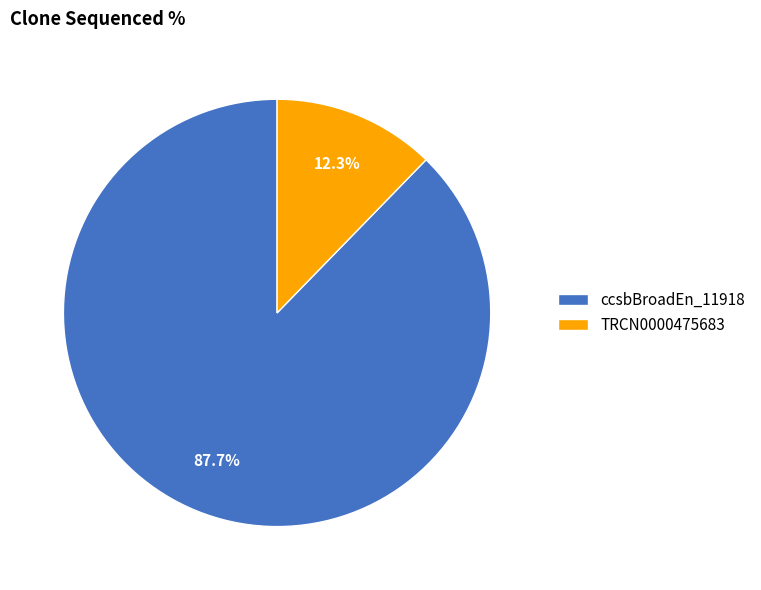

Combined, do TRCN0000475683 and ccsbBroadEn_11918 account for over 50%?

Yes